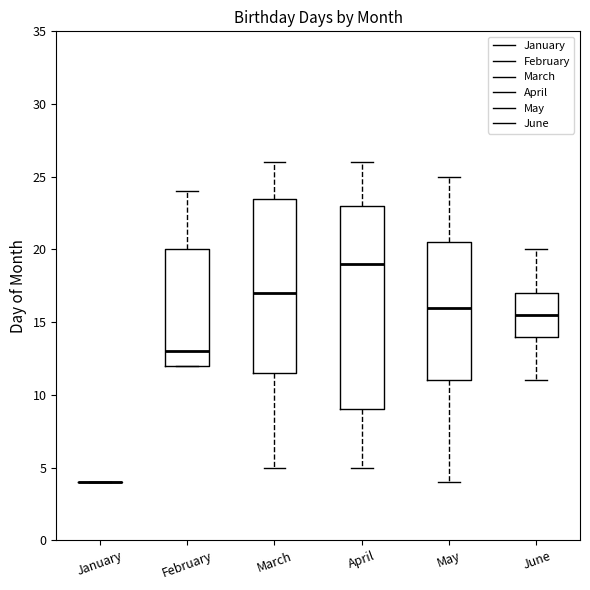

Comparing the boxes themselves (not the whiskers), which one is the tallest?

April